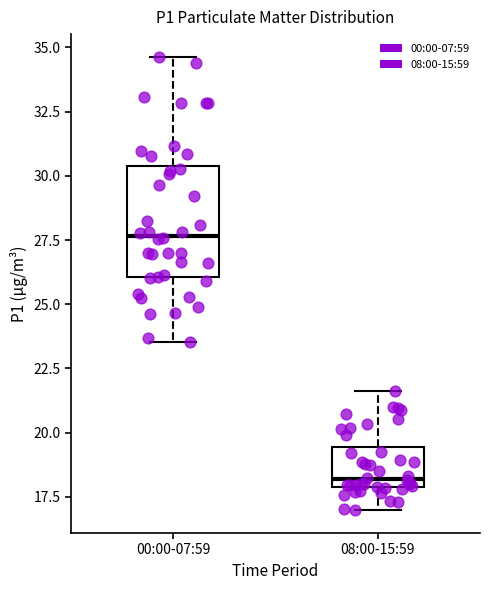

Which box's median line is the highest?

00:00-07:59